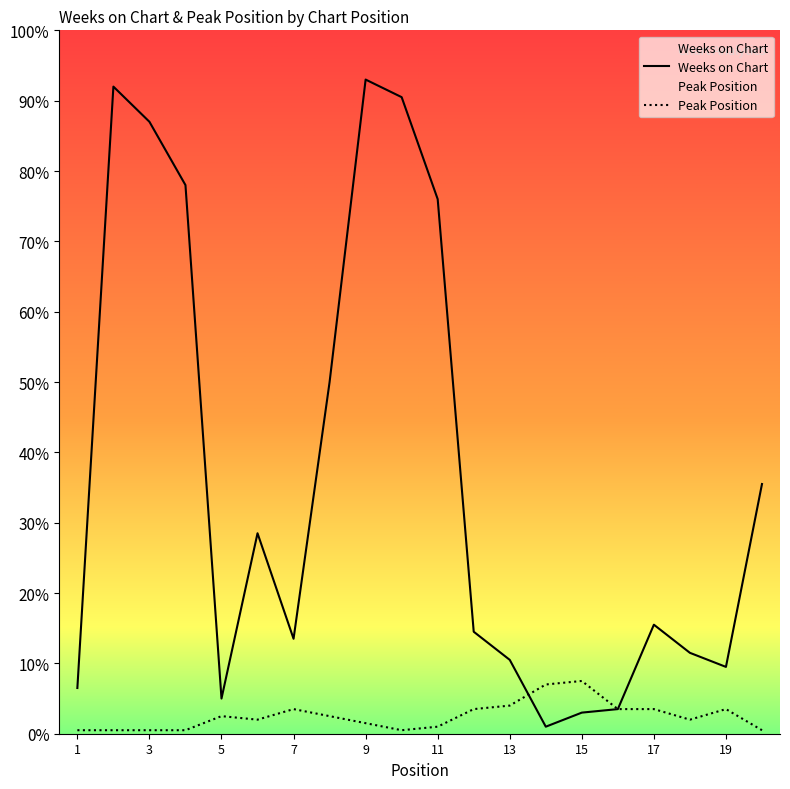

Is it true that Weeks on Chart equals 264 at 3?

False